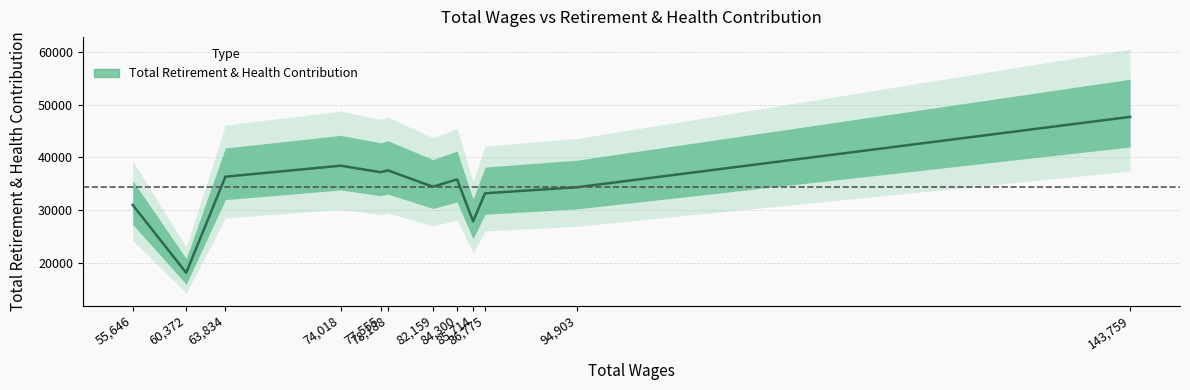

Which label corresponds to the smallest value in the chart?

60372.0